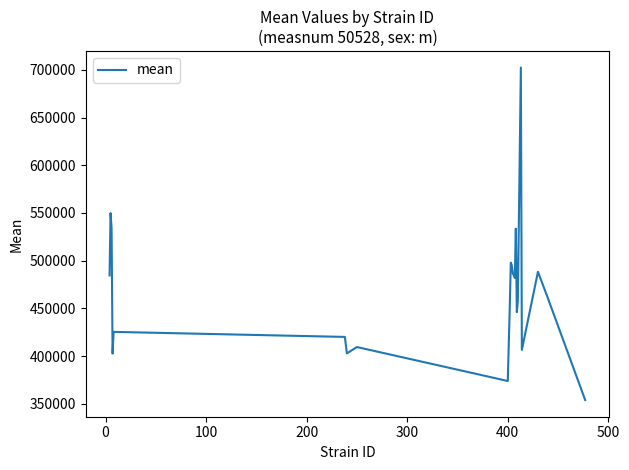

What is the difference between the maximum and minimum values?

348620.2